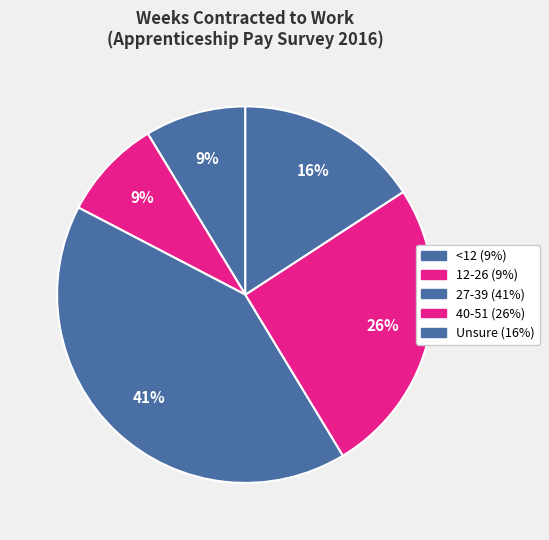

Rank the categories by value from highest to lowest.

27-39, 40-51, Unsure, <12, 12-26